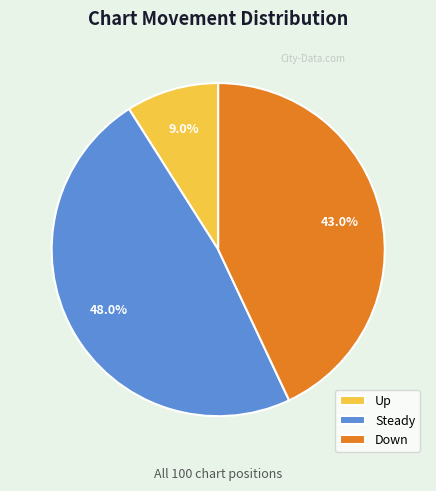

Rank the categories by value from lowest to highest.

Up, Down, Steady